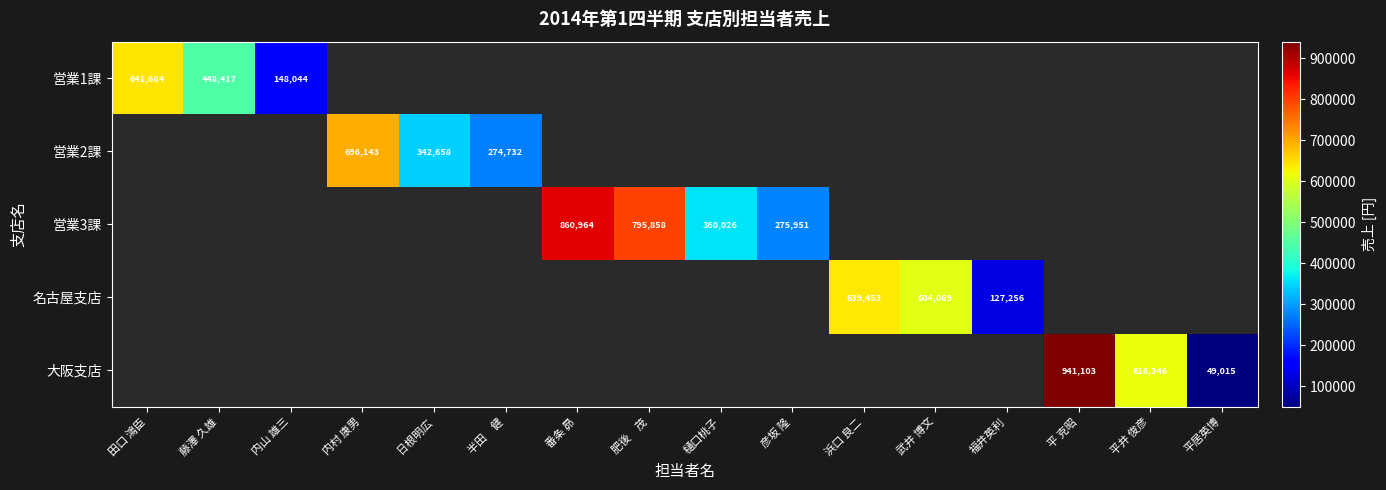

The value of 営業1課 at 彦坂 隆 is 0. True or false?

True